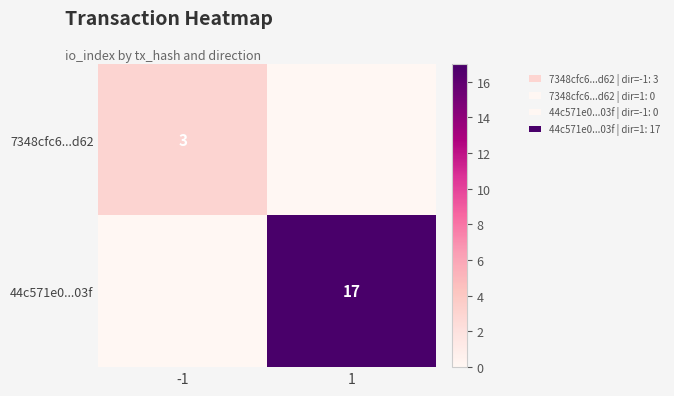

What is the spread (max minus min) of values at 1?

17